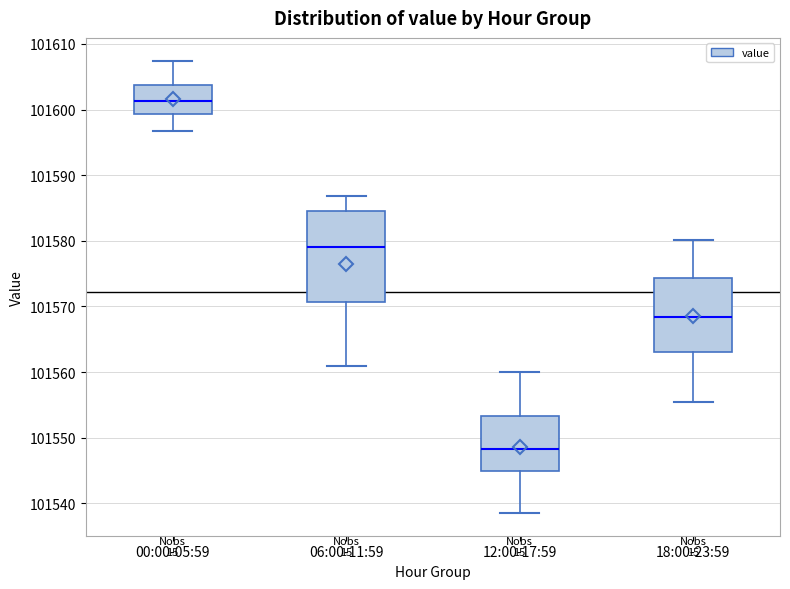

Which box is the tallest, from its lower edge to its upper edge?

06:00-11:59